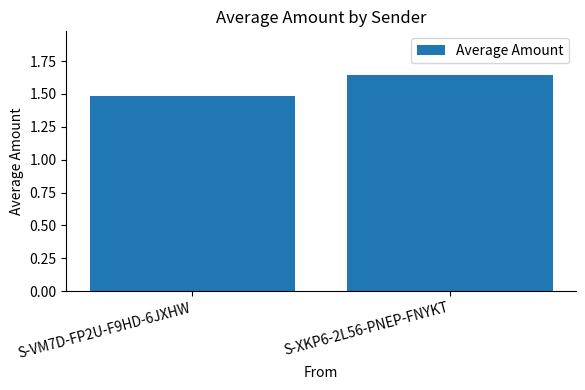

Is it true that the value at S-XKP6-2L56-PNEP-FNYKT is 0.8?

False